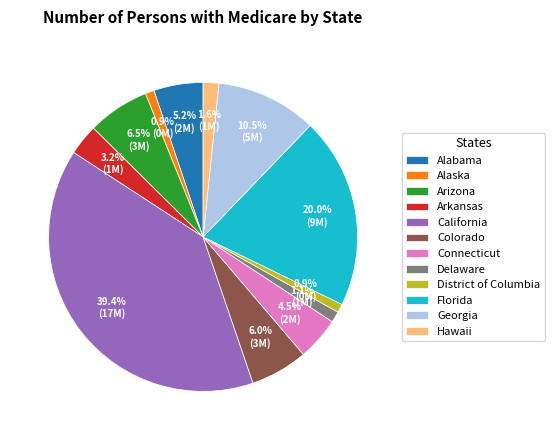

What percentage is the Hawaii slice, to the nearest percent?

2%